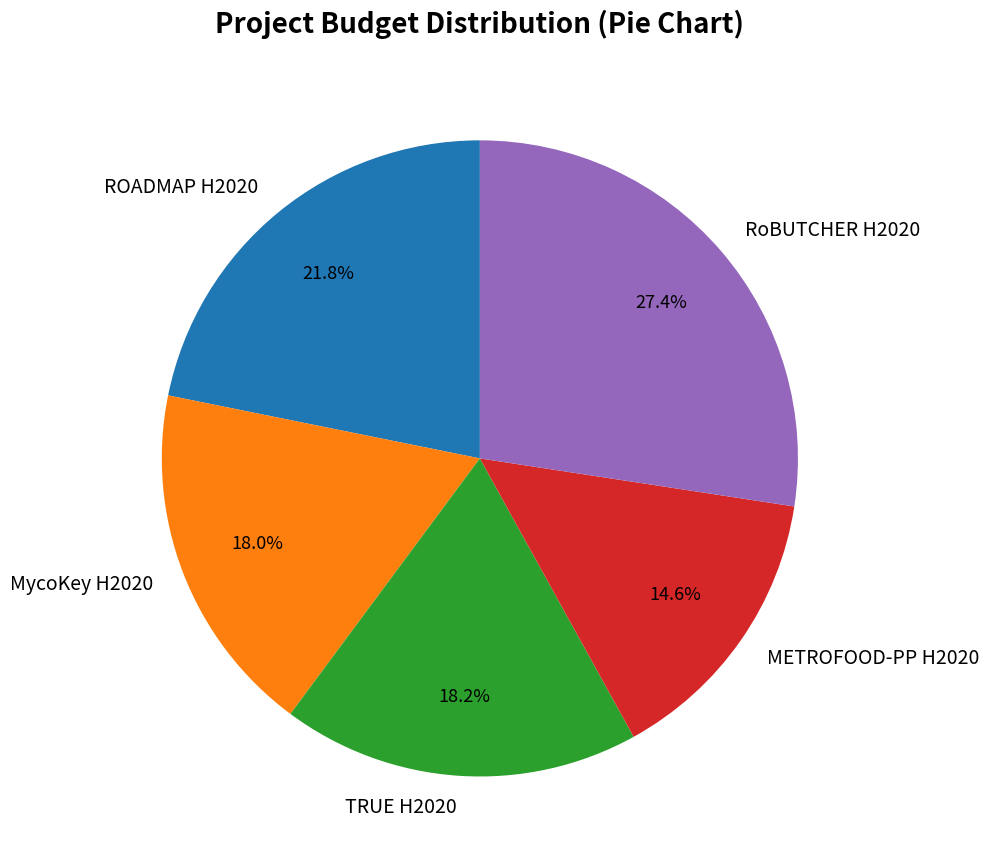

What is the largest slice in the pie chart?

RoBUTCHER H2020